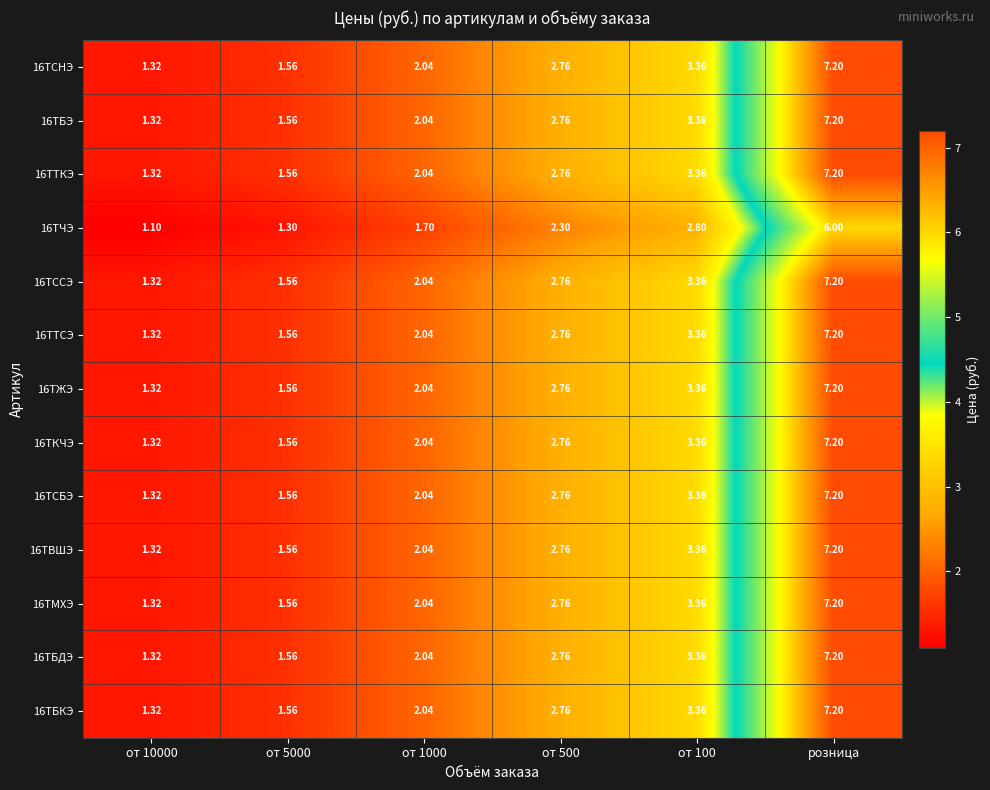

Is the value of 16ТЧЭ at от 100 greater than the value of 16ТКЧЭ at от 1000?

Yes